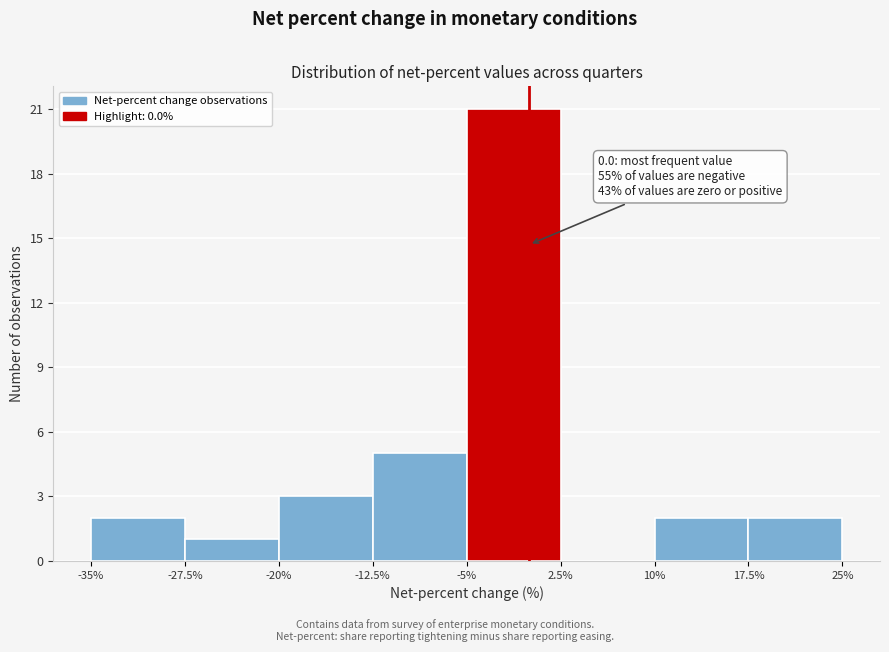

Which range on the x-axis has the tallest bar?

-5% to 2.5%